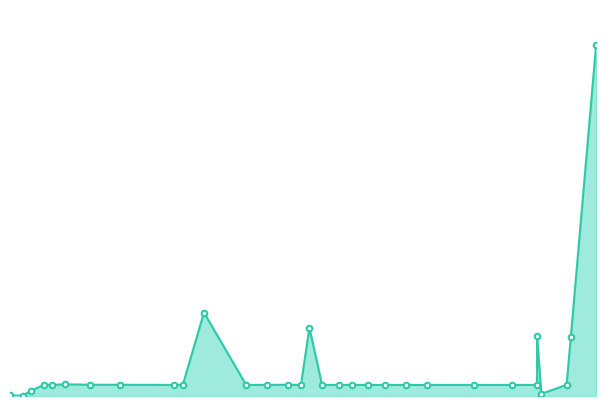

True or false: the data shows 32.9 at 19.

False